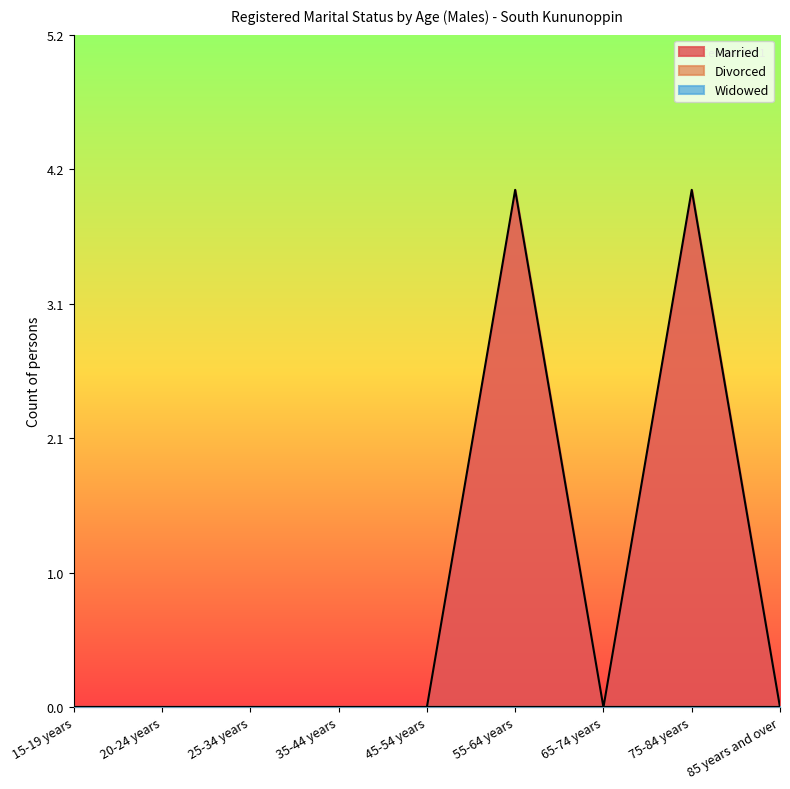

Is the value of Divorced at 35-44 years greater than the value of Married at 20-24 years?

No